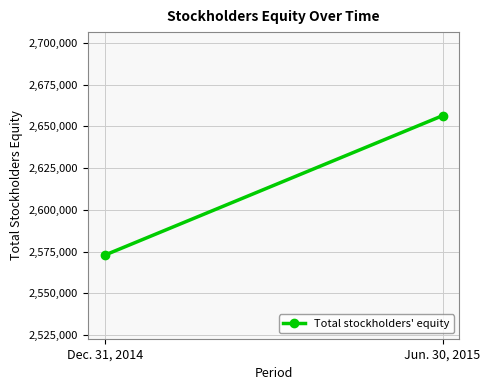

List the labels in order of value, largest first.

Jun. 30, 2015, Dec. 31, 2014